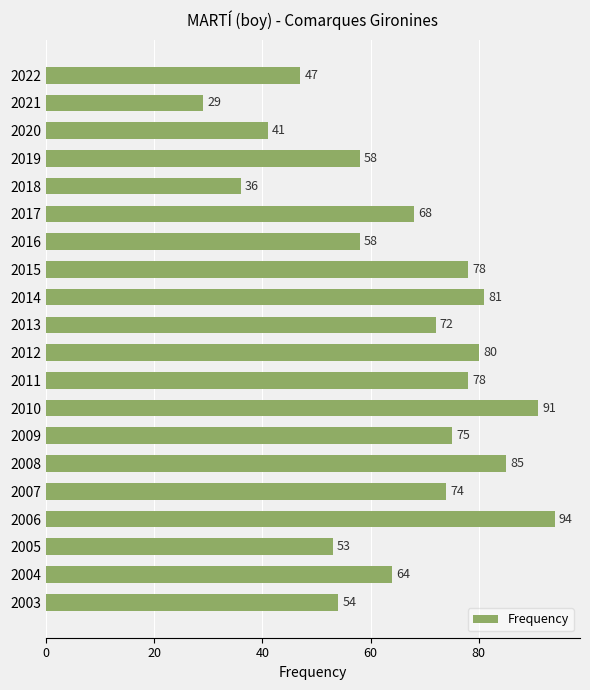

What is the sum of the values at 2007 and 2018?

110